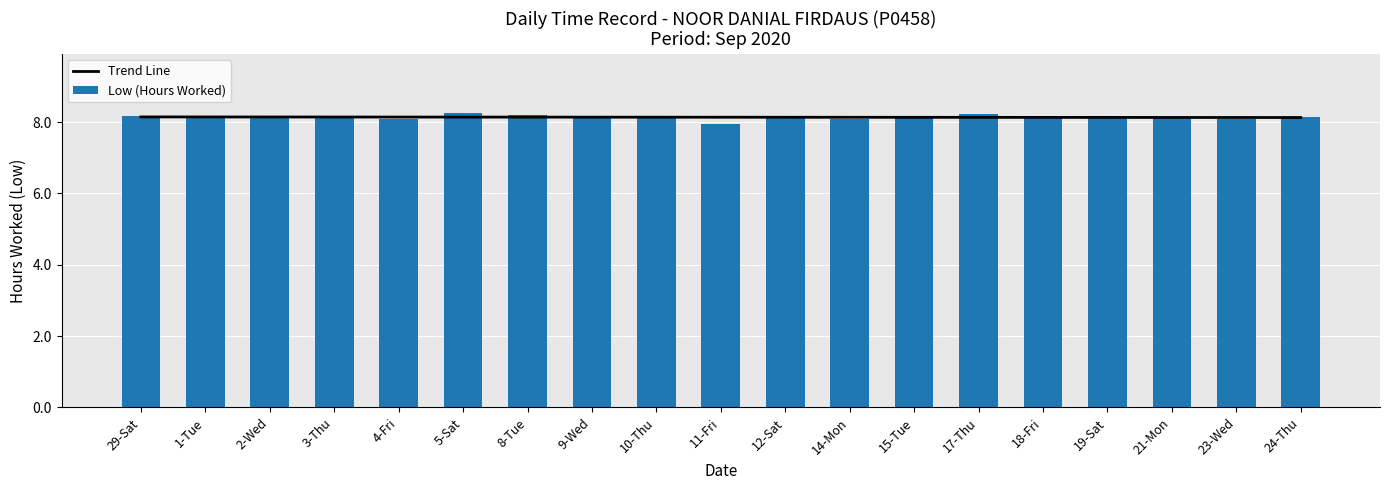

Count the number of data series in this chart.

2